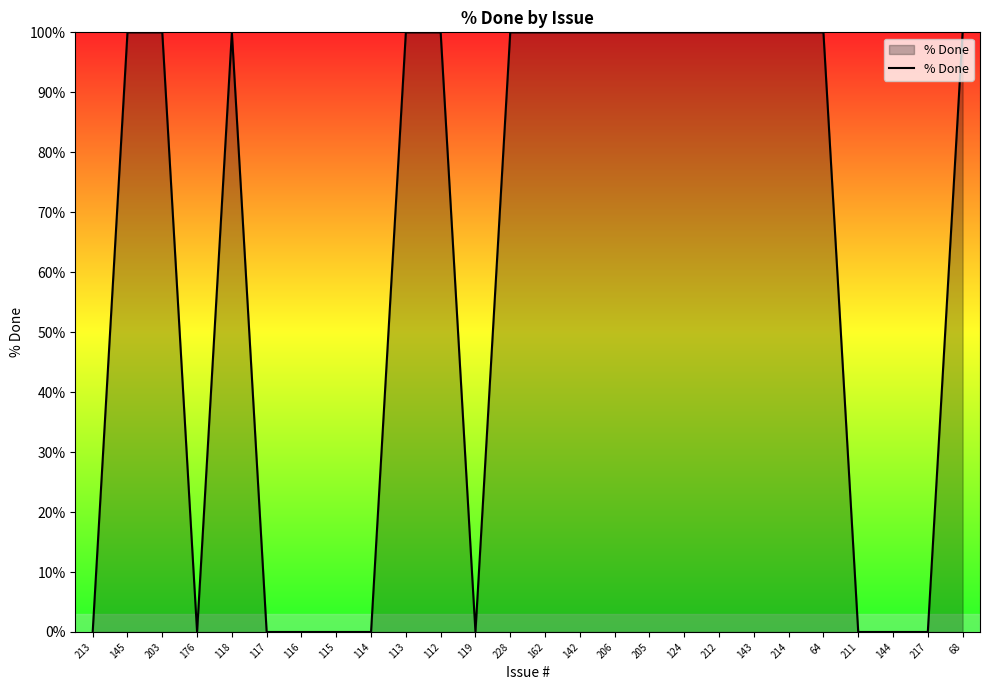

Reading right to left, extract all data points from this chart.

68=100	217=0	144=0	211=0	64=100	214=100	143=100	212=100	124=100	205=100	206=100	142=100	162=100	228=100	119=0	112=100	113=100	114=0	115=0	116=0	117=0	118=100	176=0	203=100	145=100	213=0